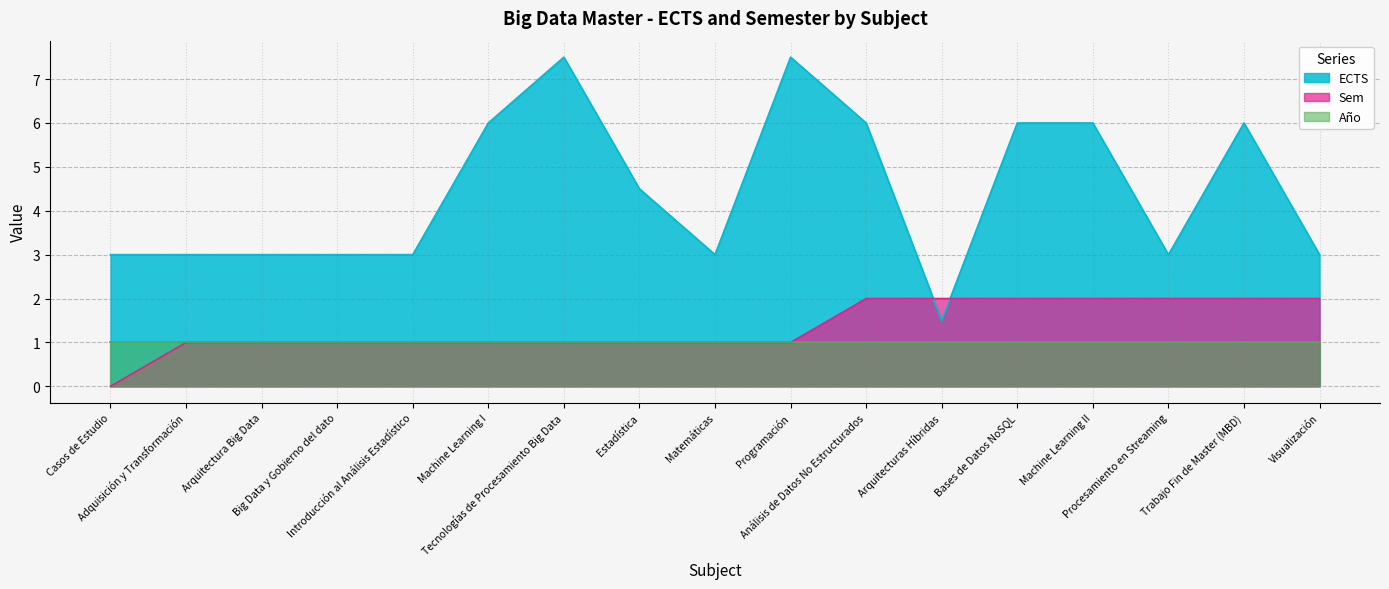

At which category is the sum across all series the highest?

Tecnologías de Procesamiento Big Data